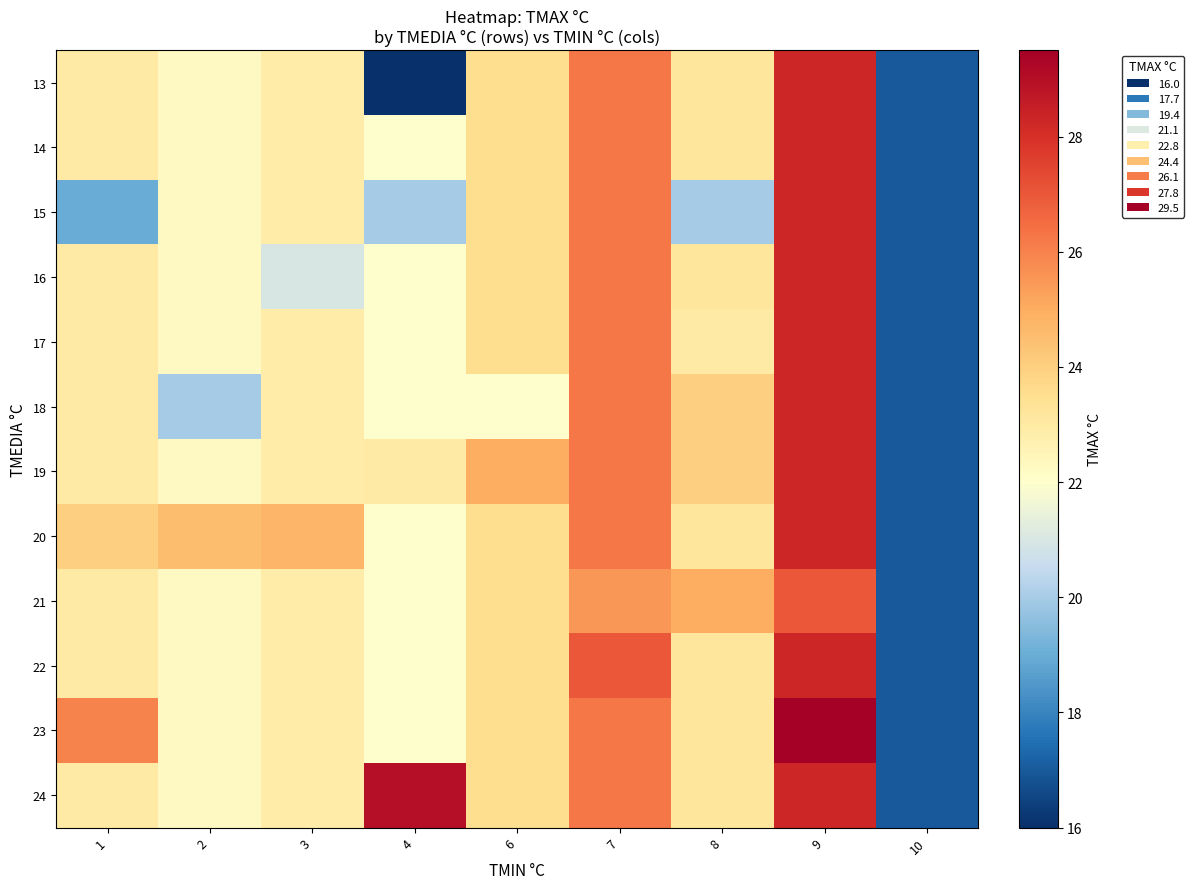

How many data points does each series have?

9